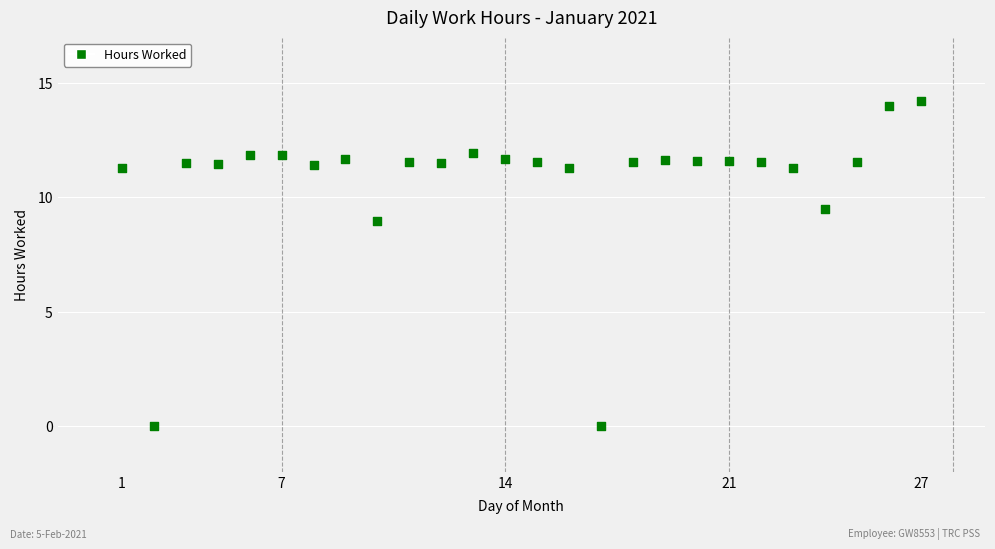

What is the range of Y values (max minus min)?

14.2